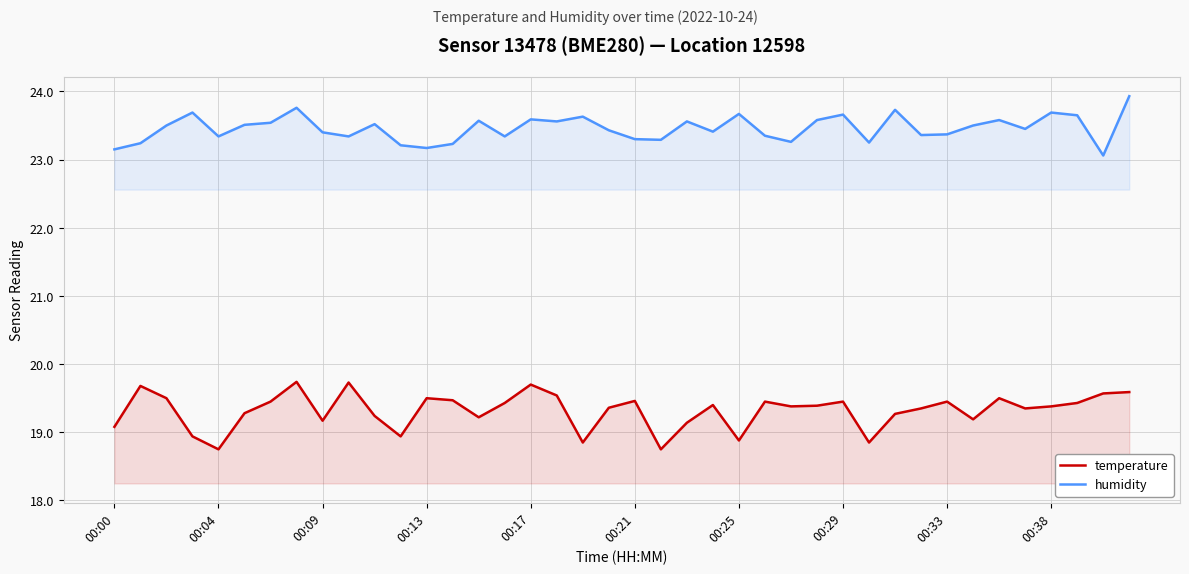

What is the sum of the humidity values at 18 and 19?

47.1